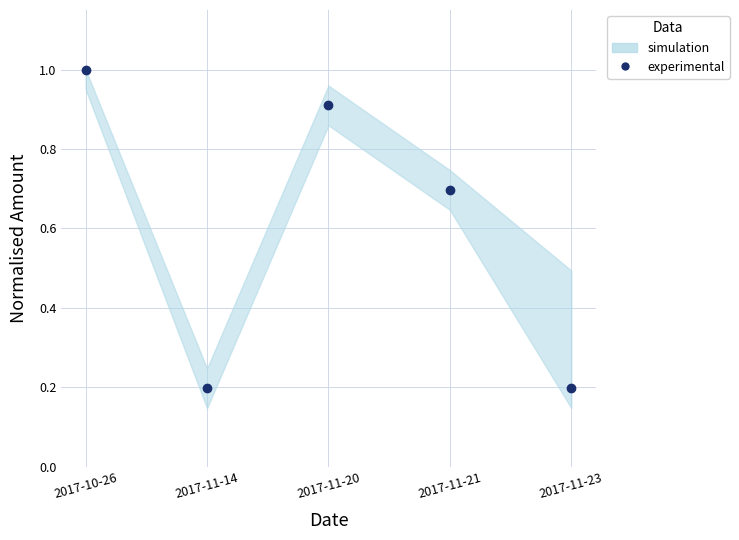

What position from the right is 2017-11-21?

2